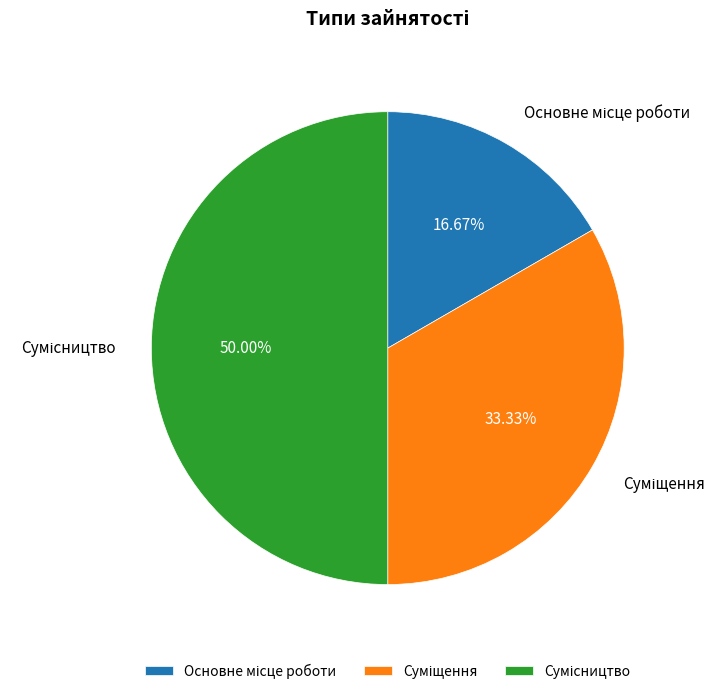

What percentage is NOT represented by Основне місце роботи?

83.3%